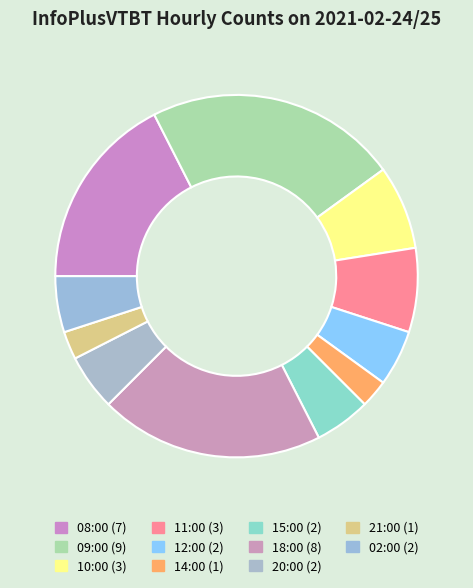

To the nearest percent, what portion does 11:00 represent?

8%